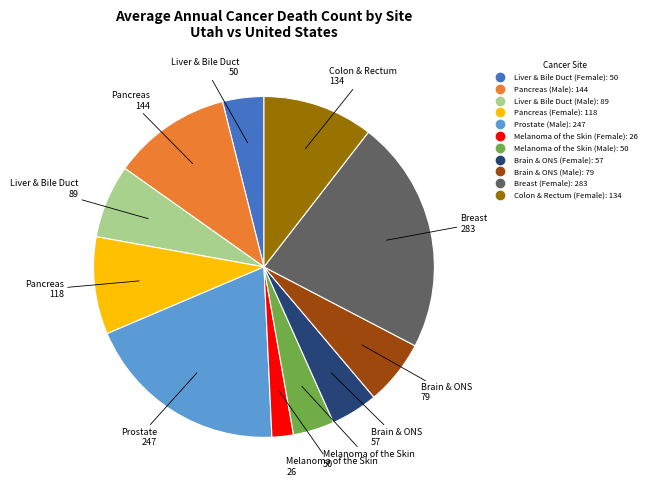

Do Breast (Female) and Melanoma of the Skin (Female) together represent more than half of the pie?

No